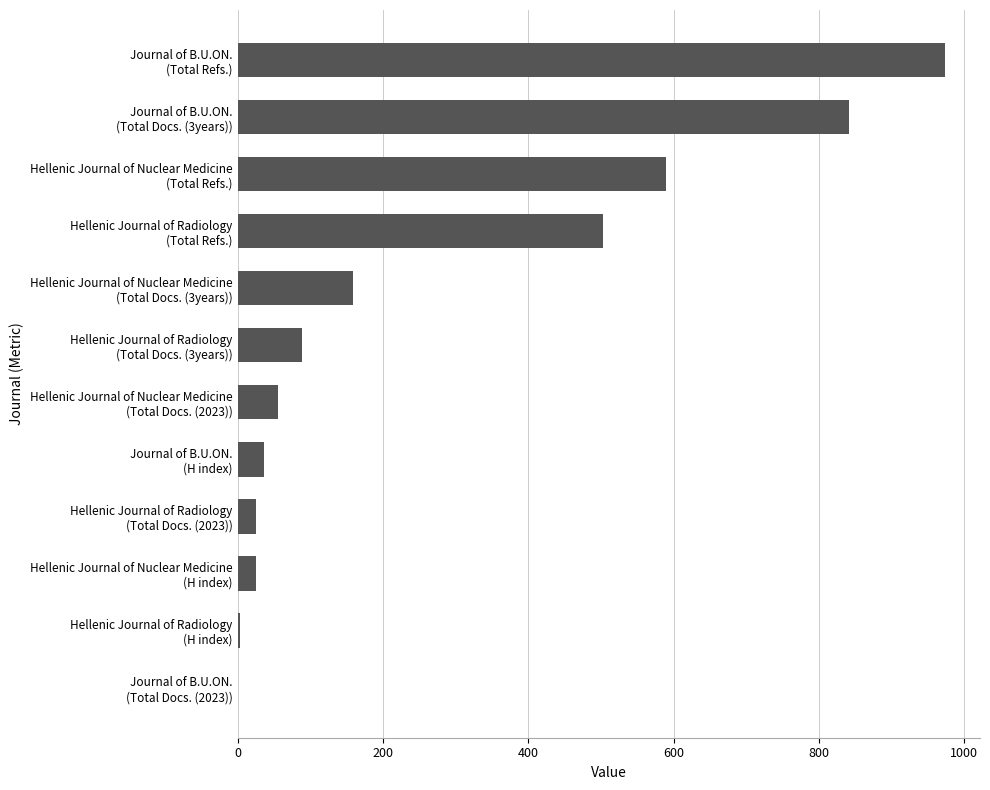

What is the sum of all values?

3301